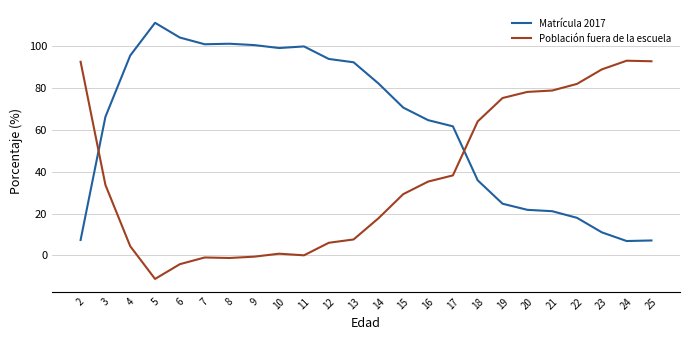

What is the difference between the maximum and minimum values in the Población fuera de la escuela series?

104.5